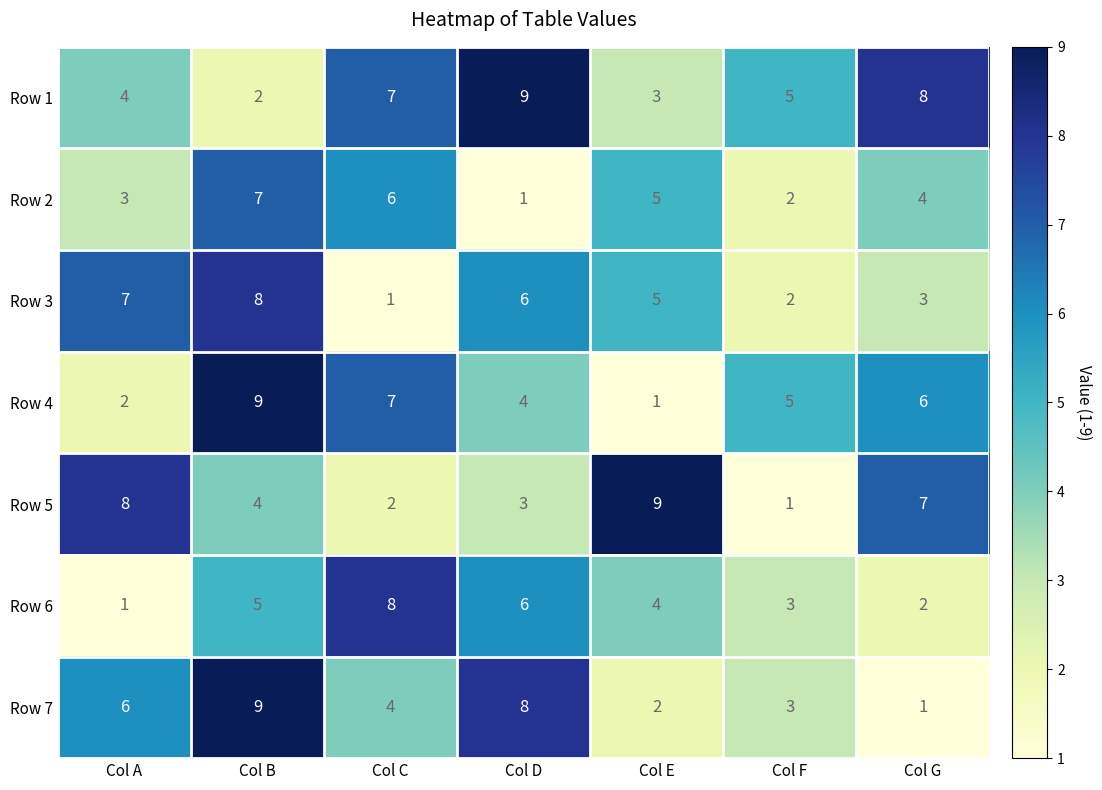

Rank the categories by Row 1 value from highest to lowest.

Col D, Col G, Col C, Col F, Col A, Col E, Col B